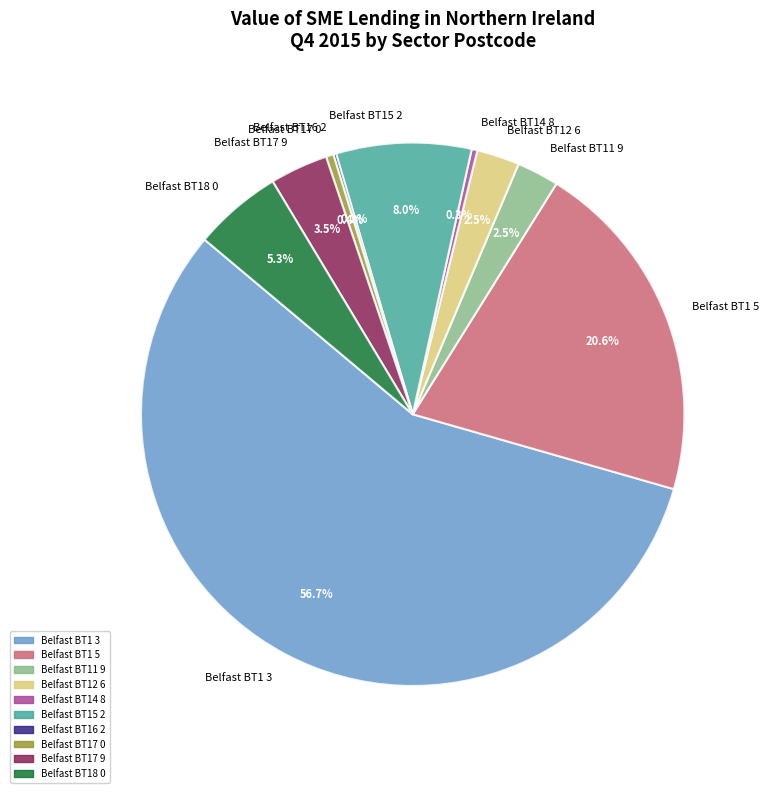

The Belfast BT1 3 slice represents 57% of the pie. True or false?

True